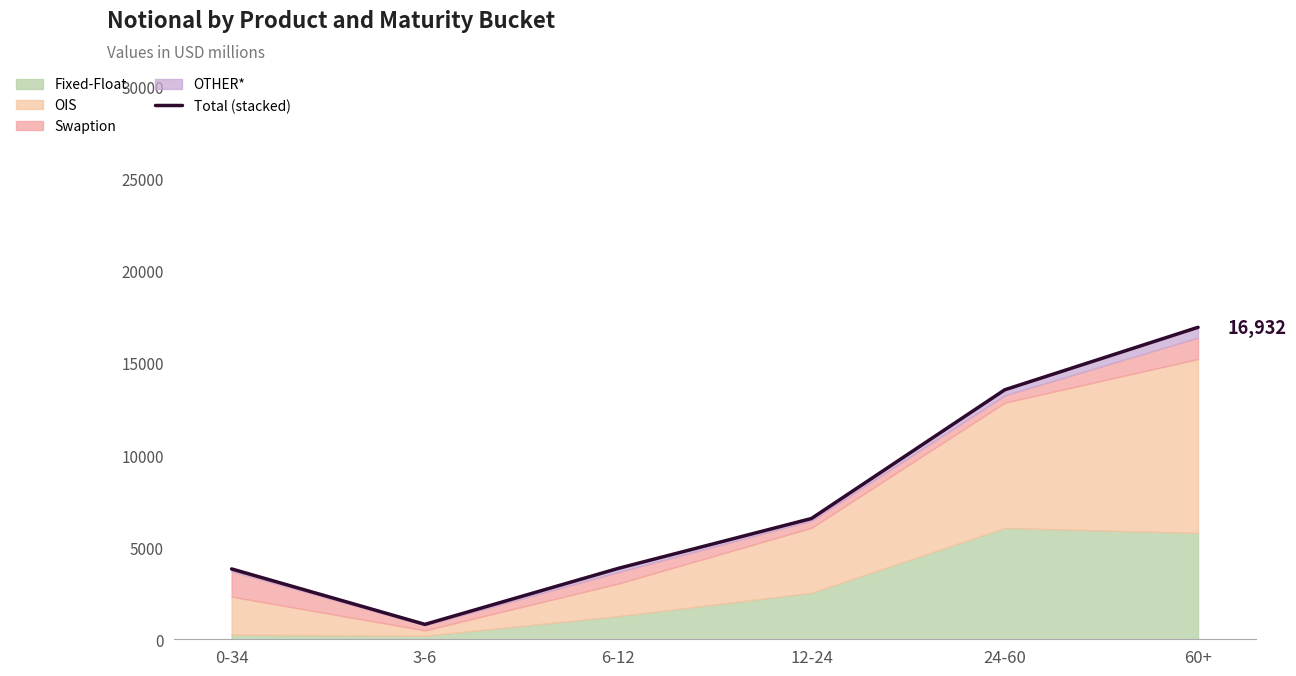

What is the average value?

7584